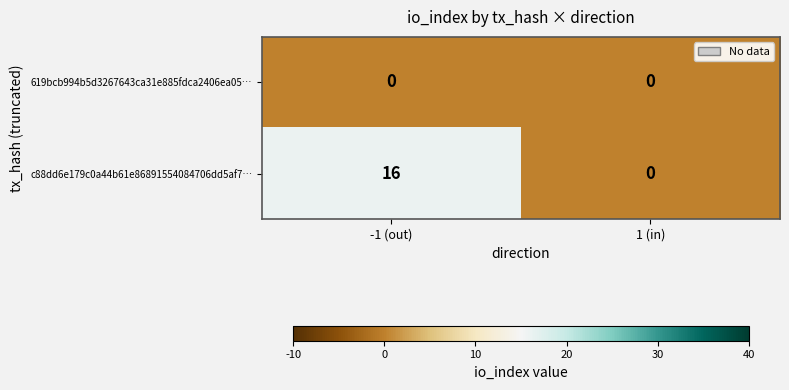

What is the total value across all series at -1 (out)?

16